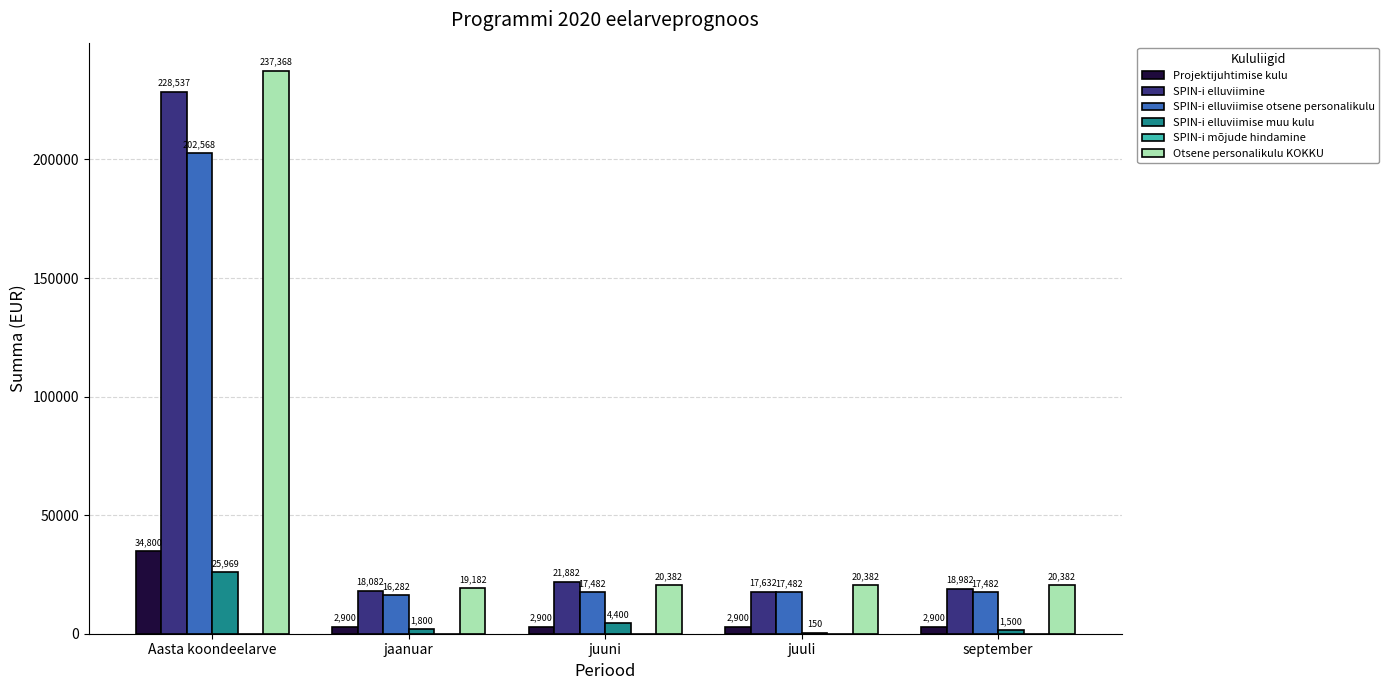

What is the approximate value of SPIN-i elluviimise muu kulu at september?

1500.0